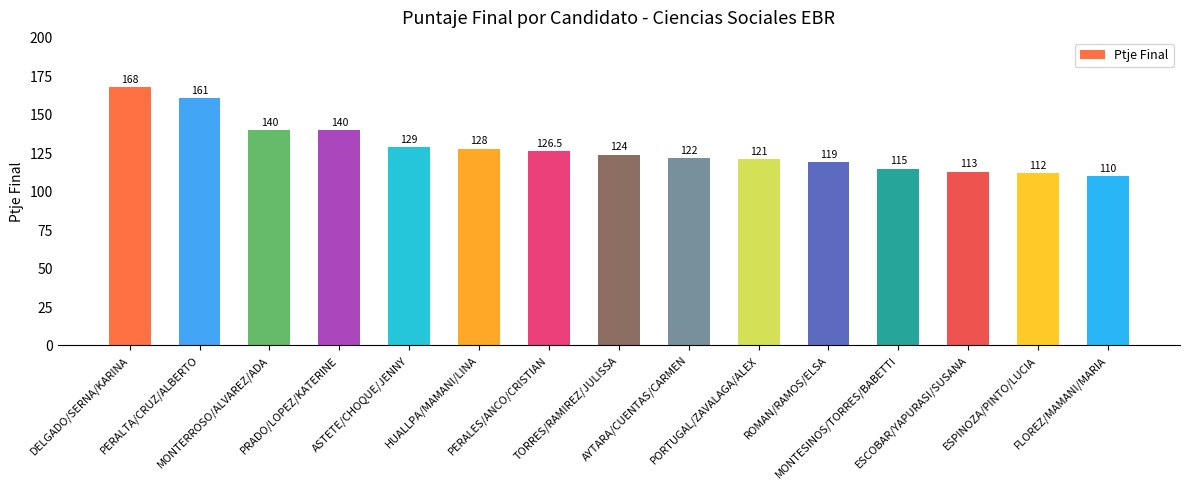

What is the label of the 2nd bar from the left?

PERALTA/CRUZ/ALBERTO